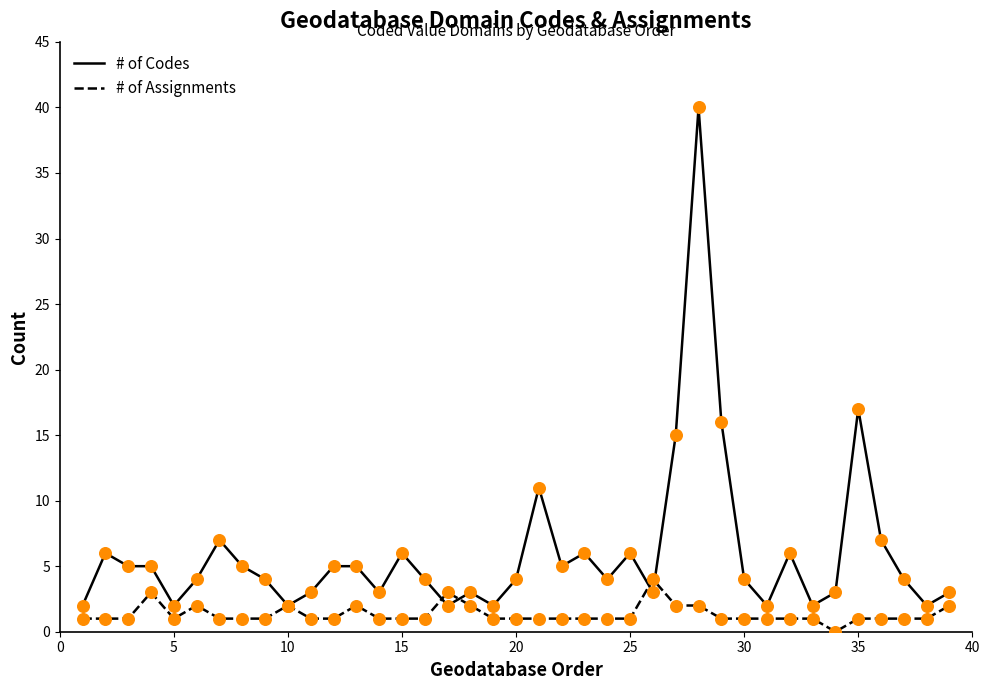

Which series has the largest total across all categories?

# of Codes